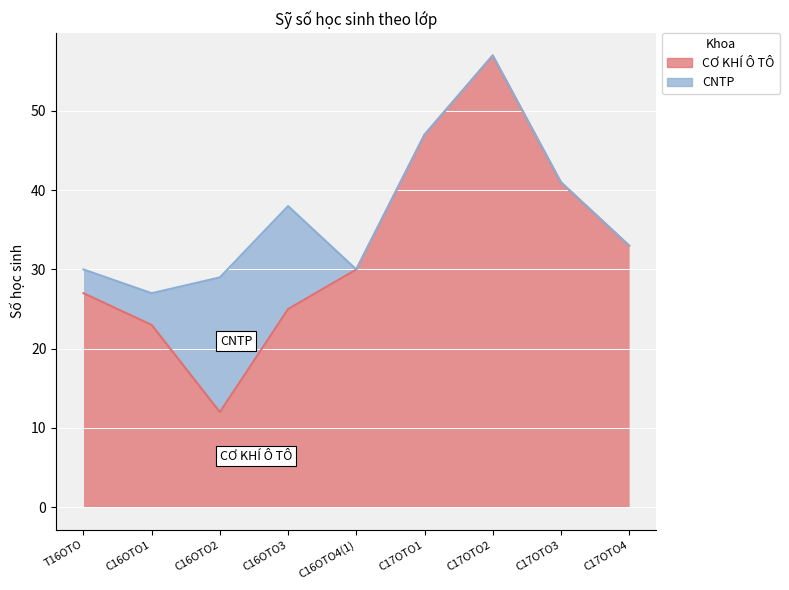

What position from the left is C16OTO1?

2